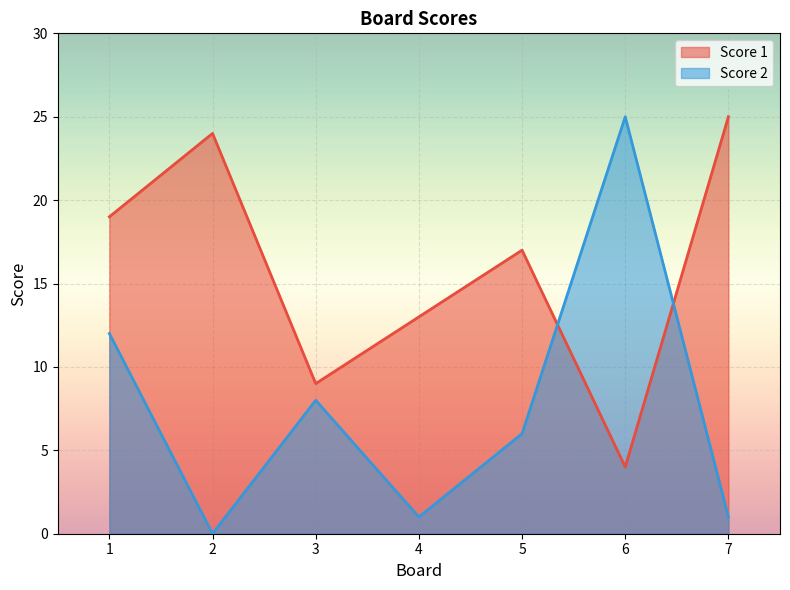

In Score 2, how many points are higher than both neighbors (excluding endpoints)?

2